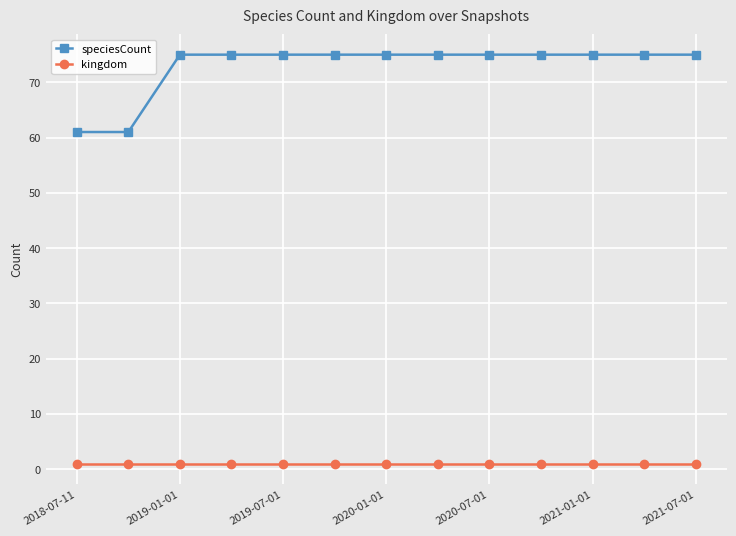

What is the value of the speciesCount point at the 12th from the left?

75